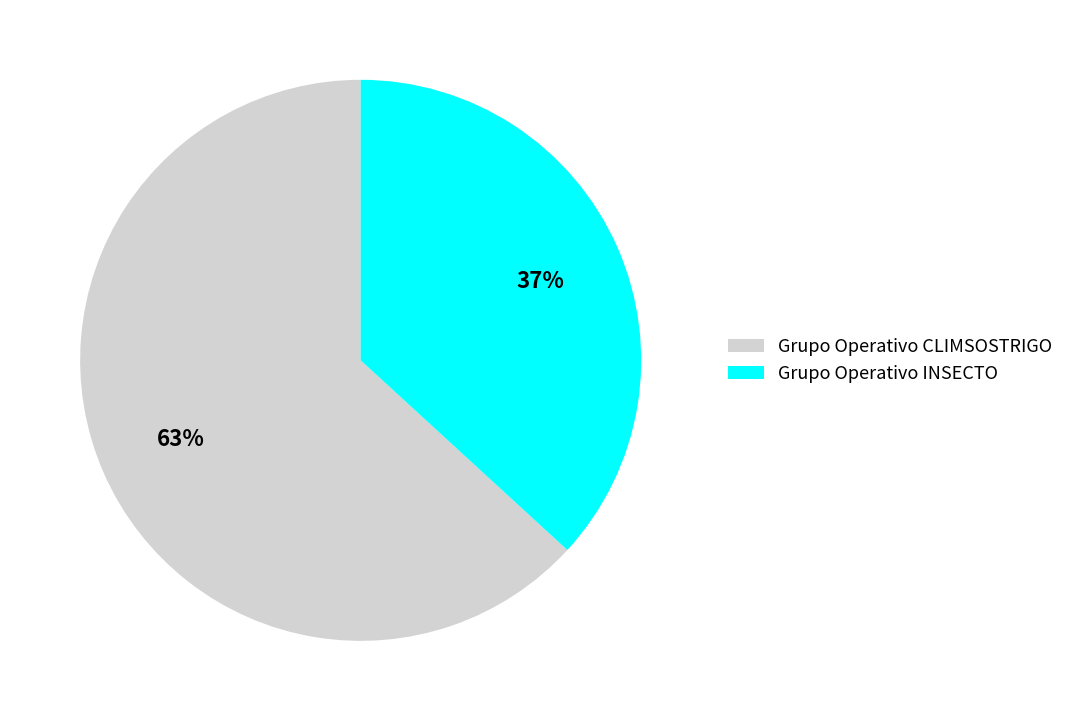

Rank the categories by value from highest to lowest.

Grupo Operativo CLIMSOSTRIGO, Grupo Operativo INSECTO